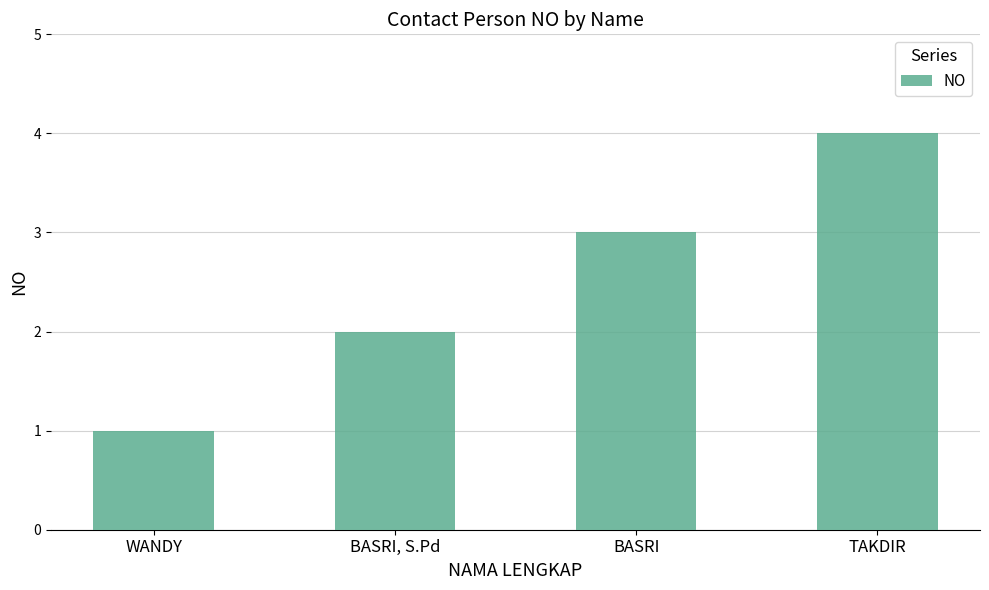

Count the number of categories in the chart.

4